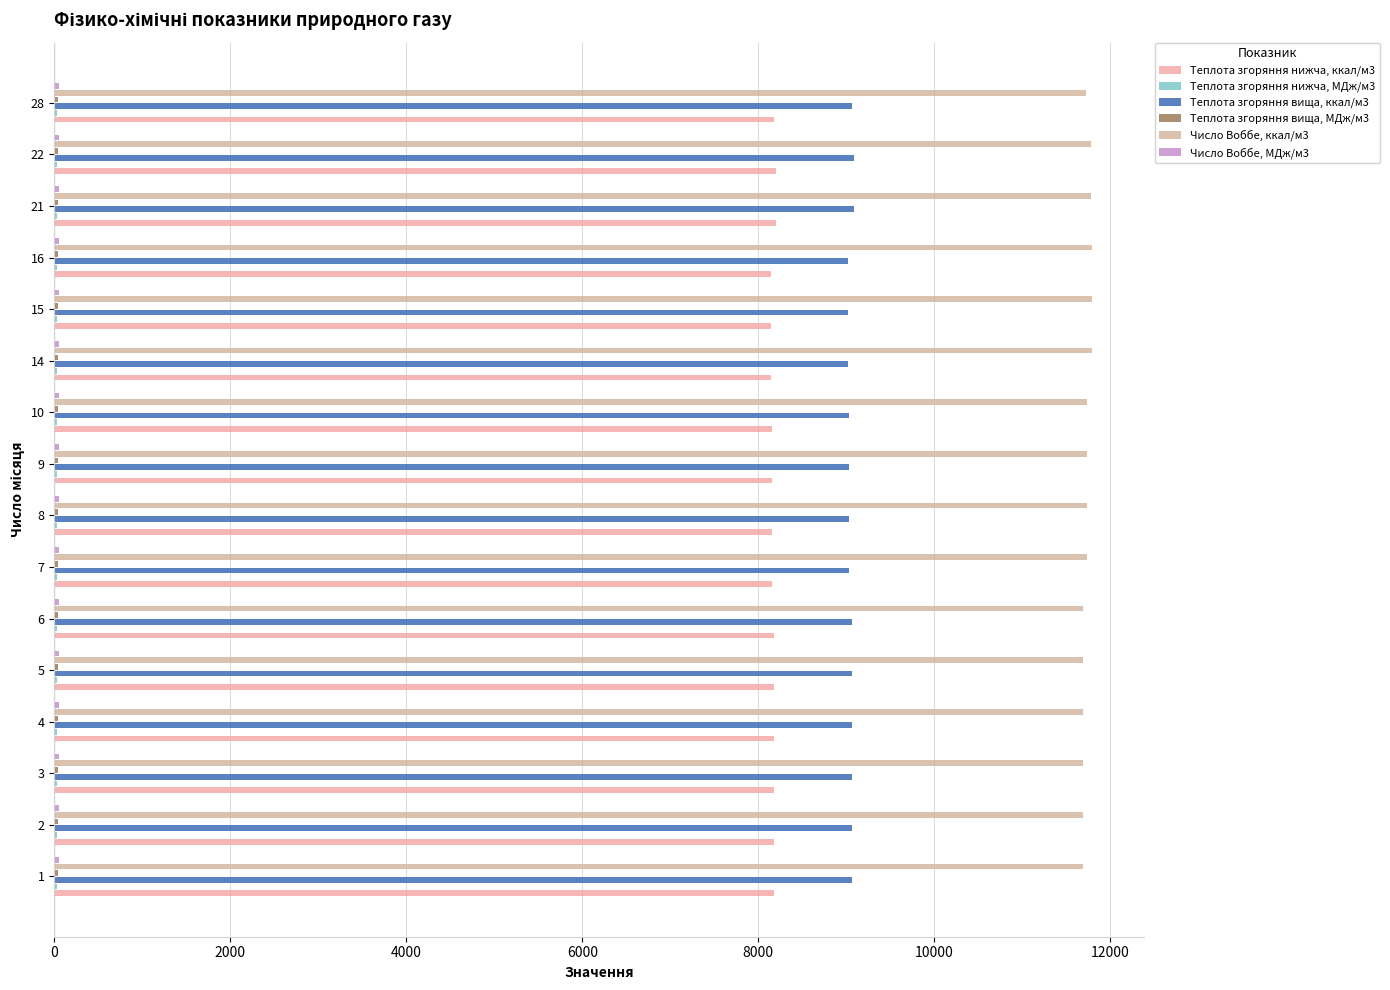

List the series in order of their peak value, lowest first.

Теплота згоряння нижча, МДж/м3, Теплота згоряння вища, МДж/м3, Число Воббе, МДж/м3, Теплота згоряння нижча, ккал/м3, Теплота згоряння вища, ккал/м3, Число Воббе, ккал/м3